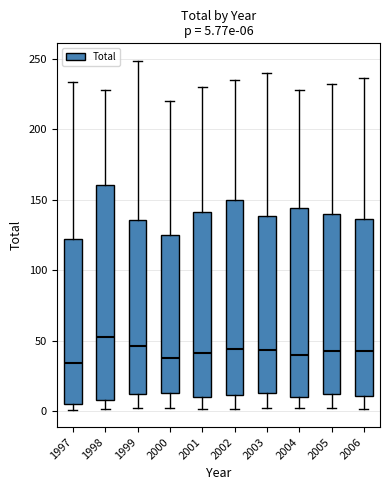

Which box is the tallest, from its lower edge to its upper edge?

1998